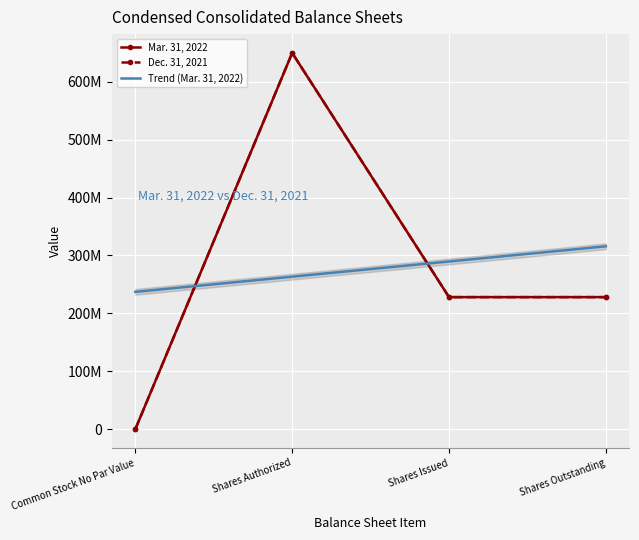

How many values in the Mar. 31, 2022 series exceed 228090300?

1